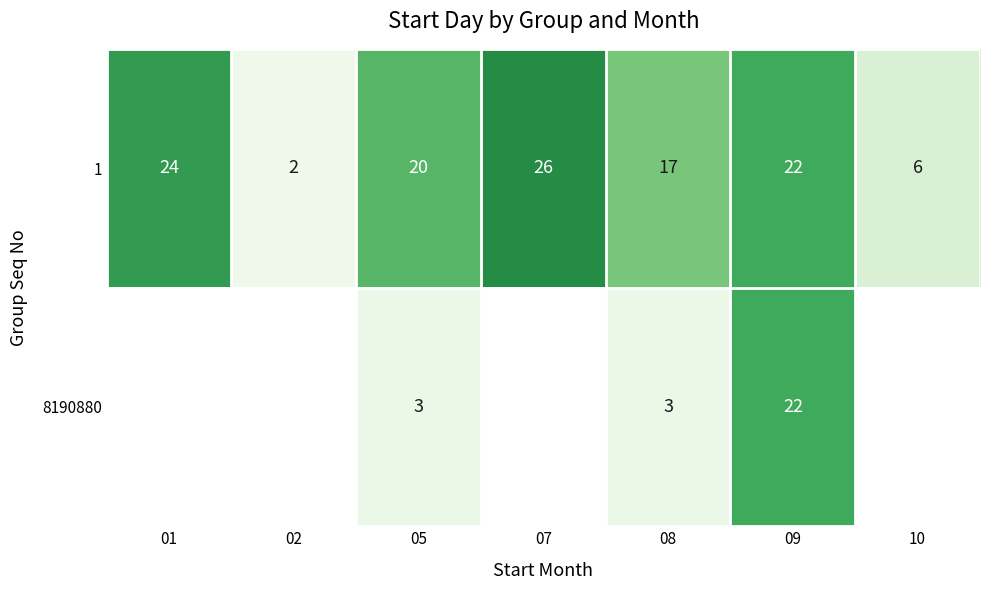

At which label does 1 reach its peak?

07